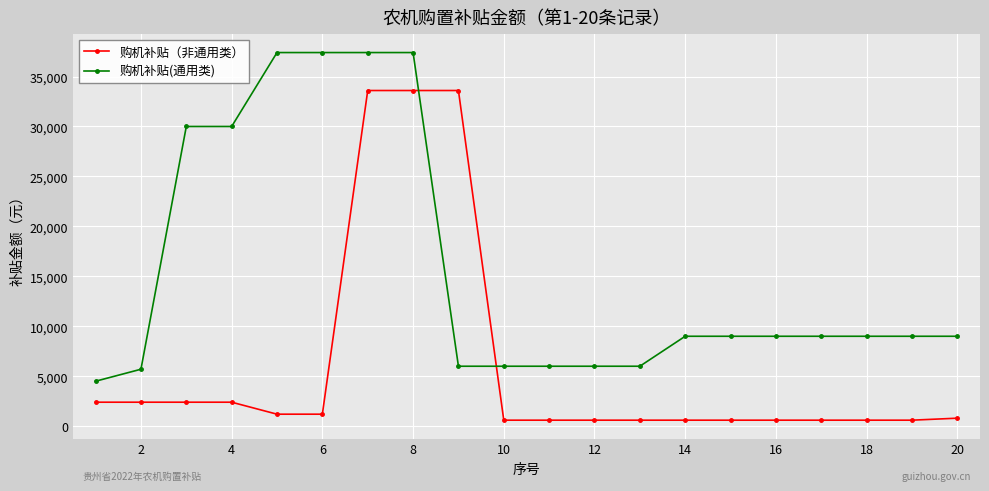

Which series has the largest range (max minus min)?

购机补贴（非通用类）